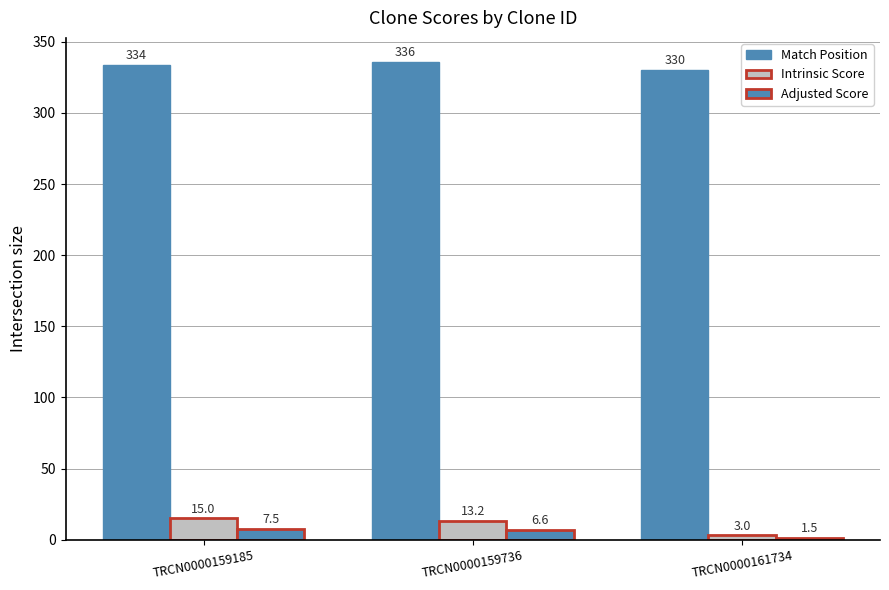

What is the difference between the Match Position values at TRCN0000159736 and TRCN0000159185?

2.0